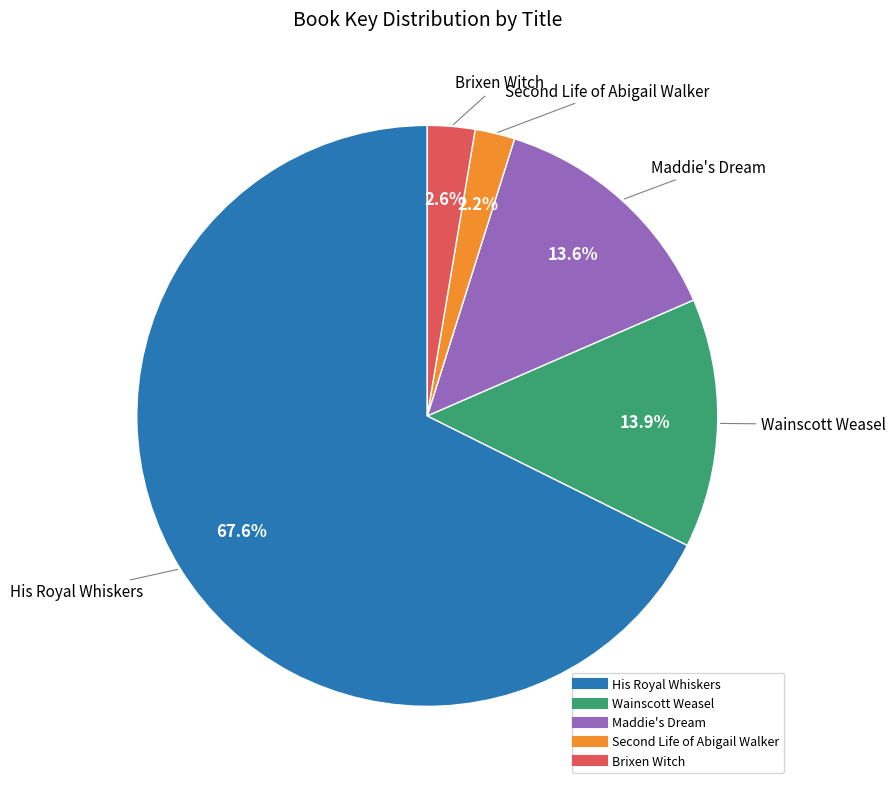

What percentage is the His Royal Whiskers slice, to the nearest percent?

68%